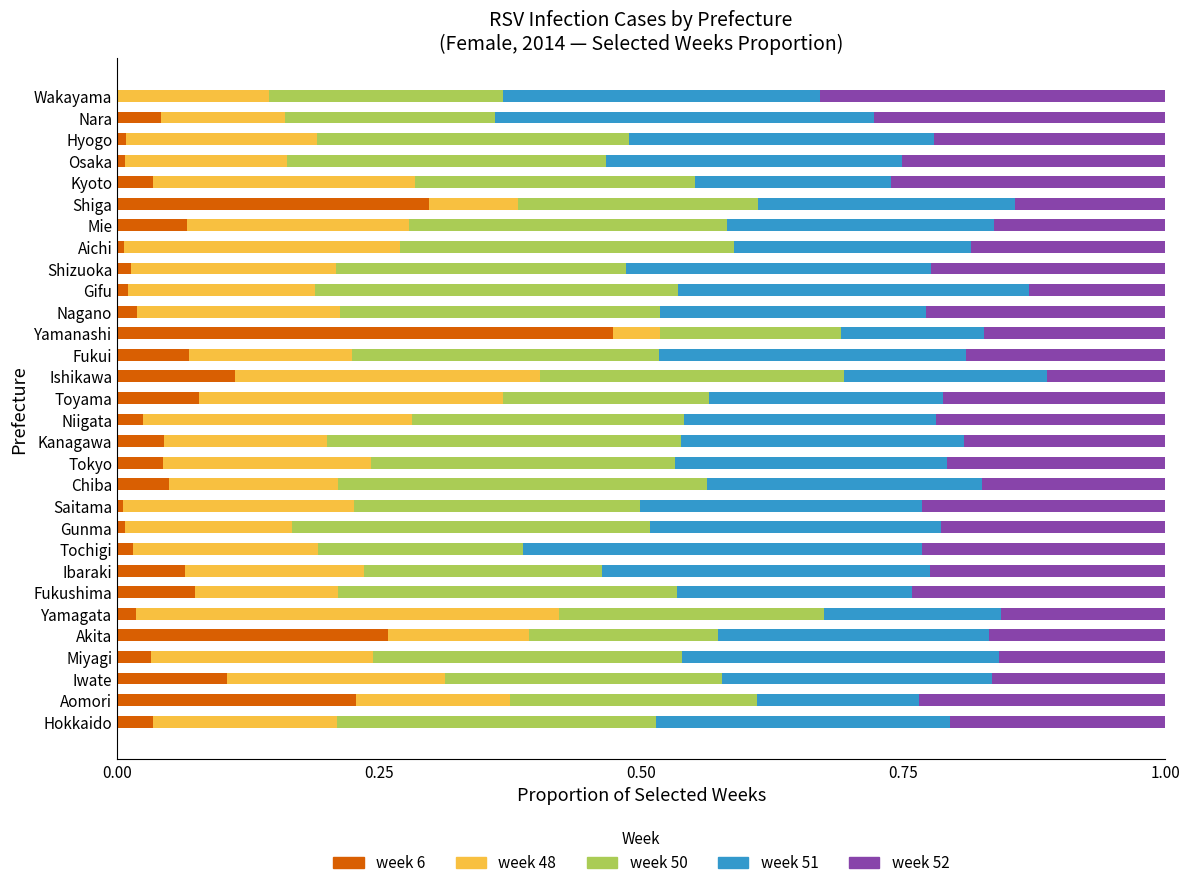

What is the total value across all series at Nara?

1.0